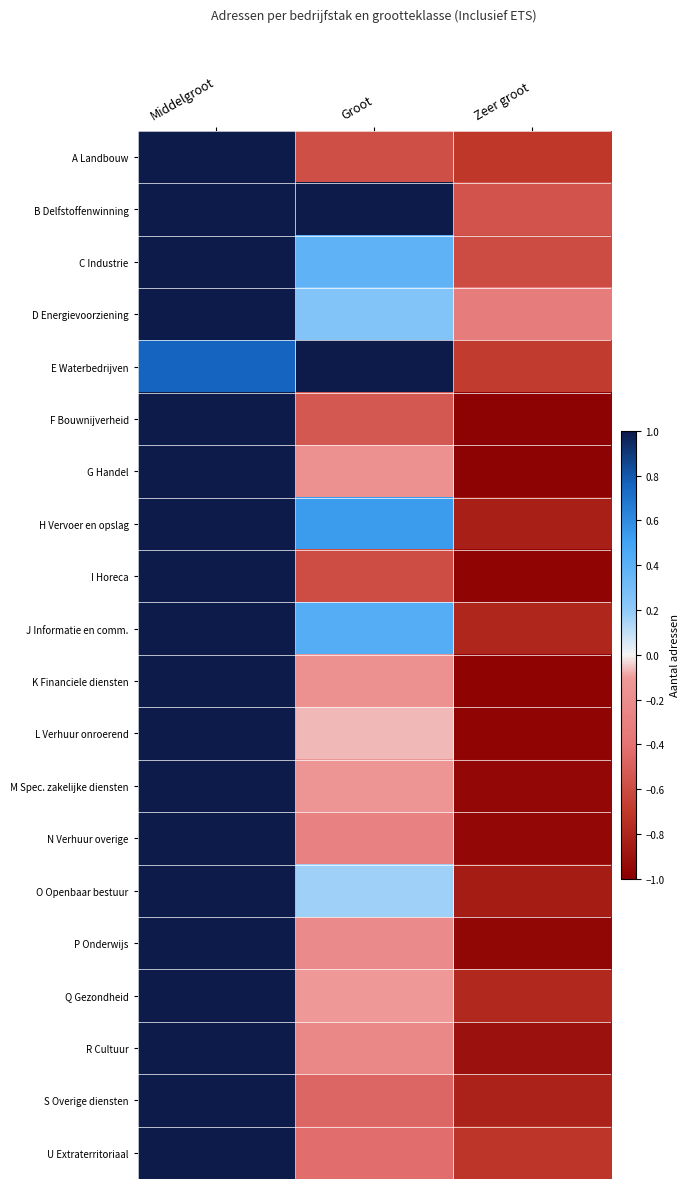

Which series changed the most between Groot and Zeer groot?

E Waterbedrijven